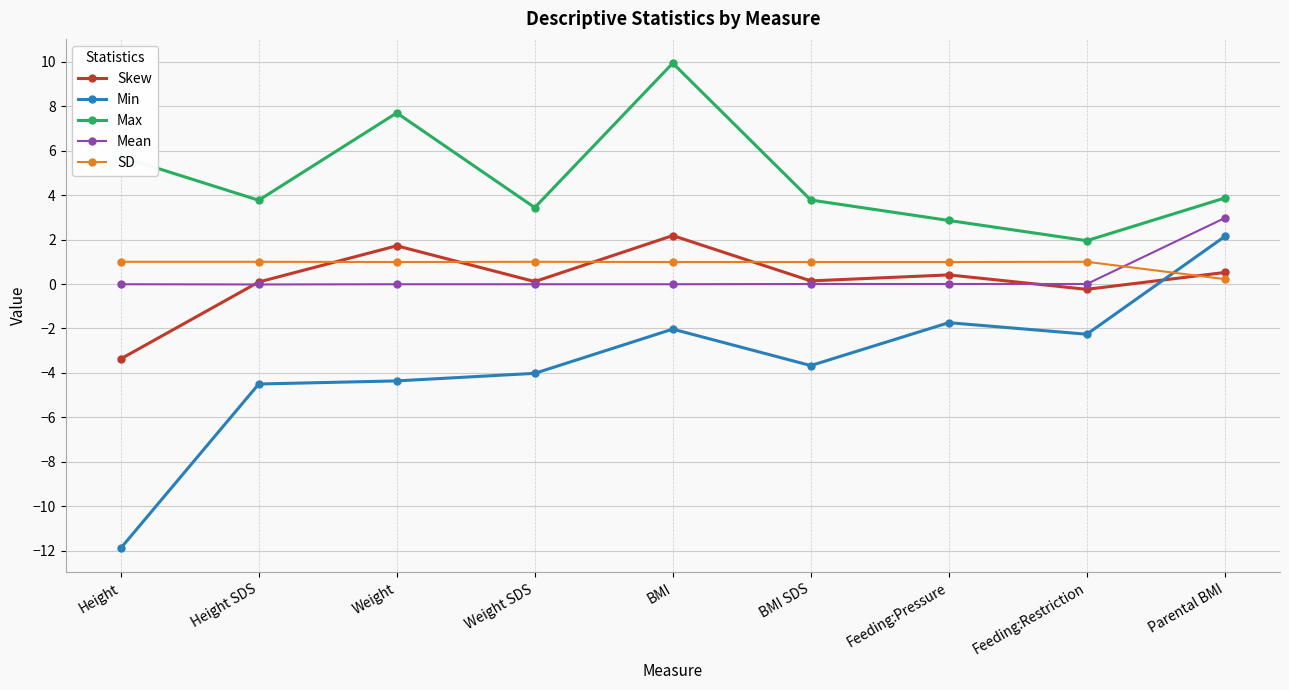

True or false: Min and Max intersect in this chart.

False